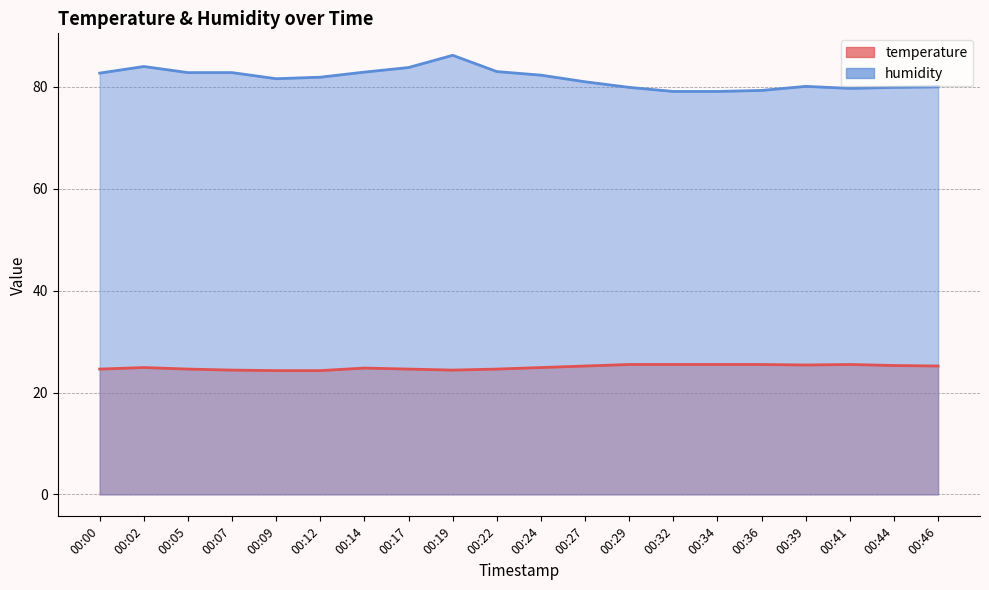

What is the difference between the maximum and minimum values in the temperature series?

1.2